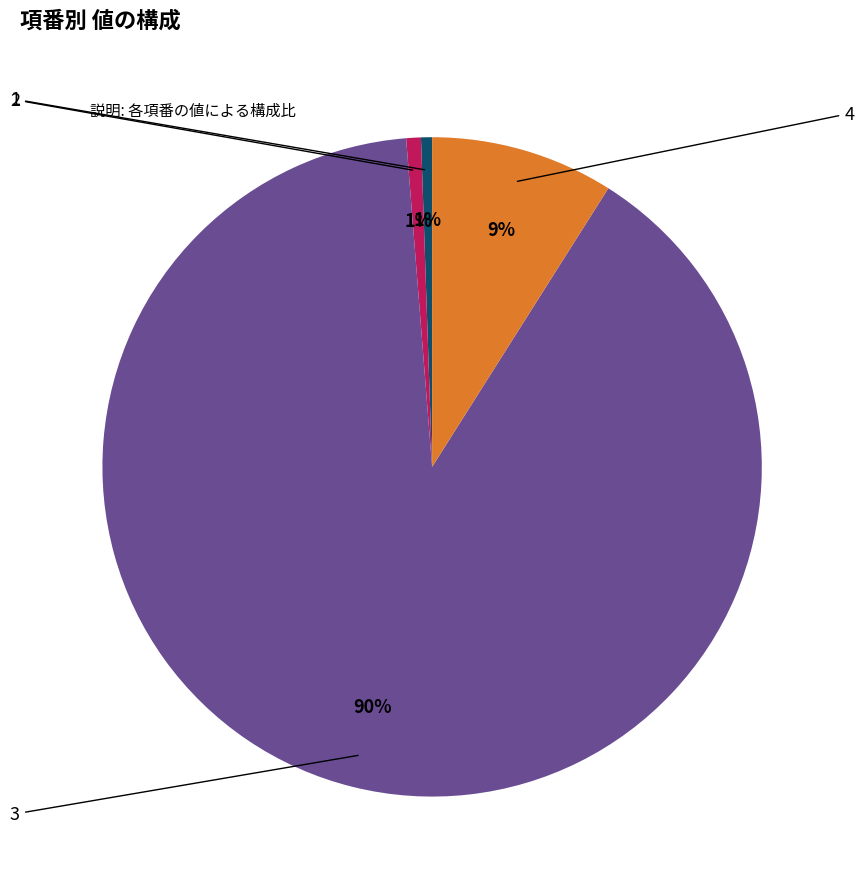

To the nearest percent, what is the combined percentage of 4 and 2?

10%